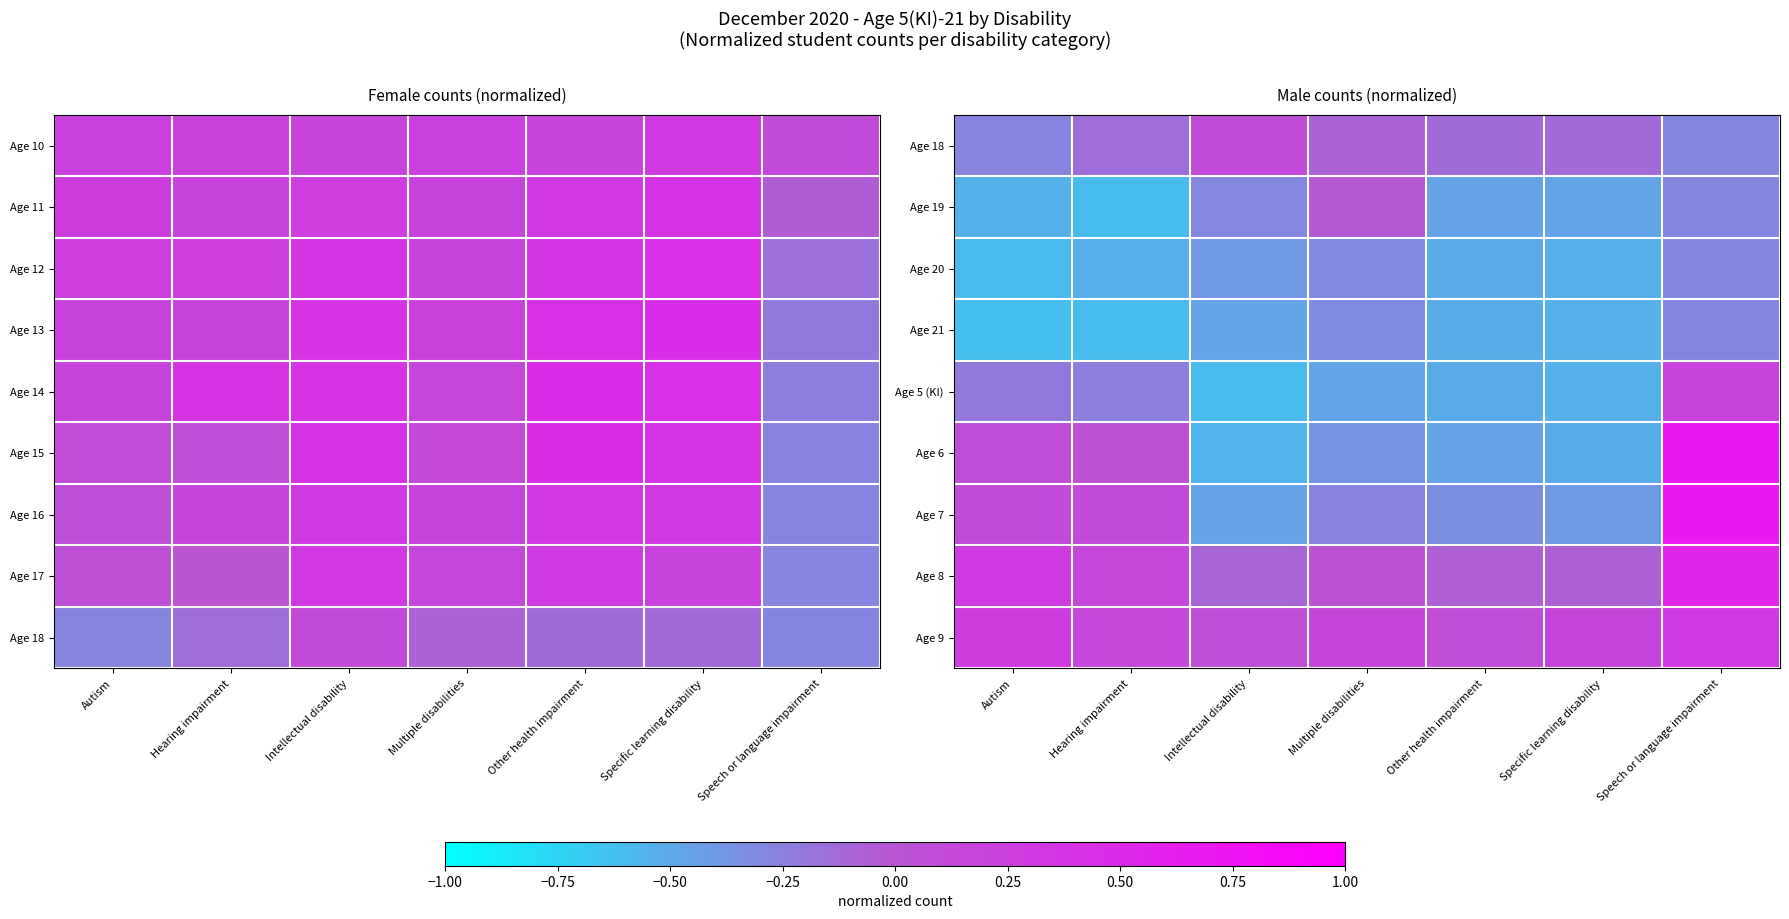

Which has a higher value, Specific learning disability or Intellectual disability?

Intellectual disability